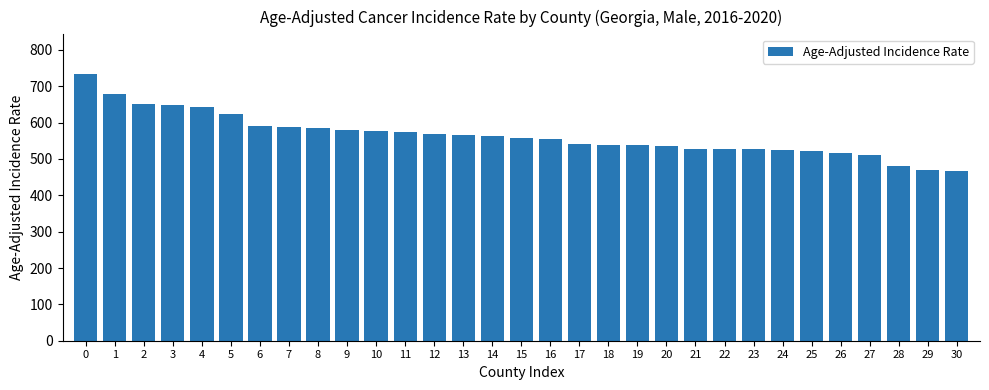

What is the value of the 9th bar from the left?

584.3